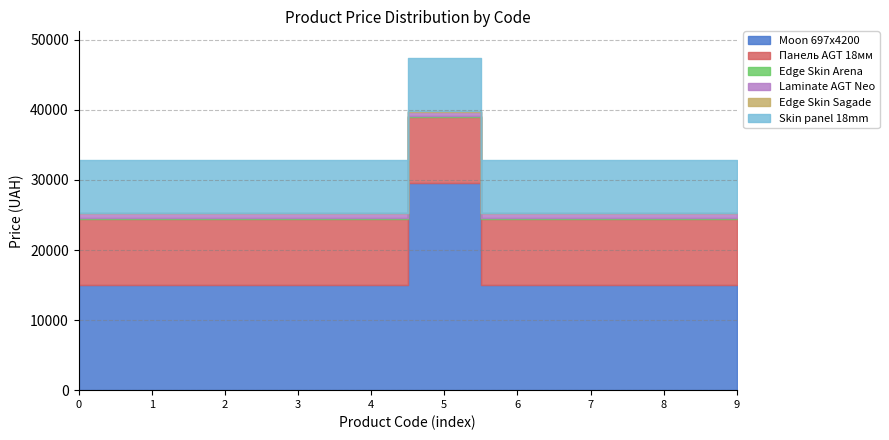

Is it true that Панель AGT 18мм equals 6326.5 at 284162244?

False